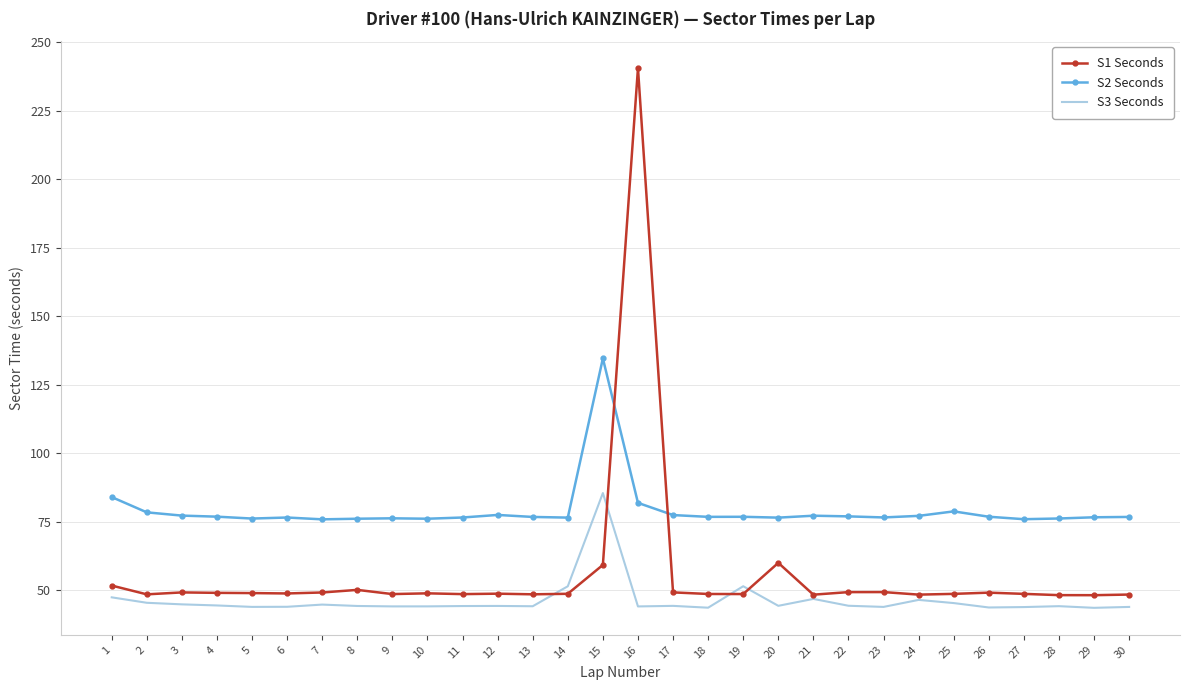

At 16, list the series in order from smallest to largest.

S3 Seconds, S2 Seconds, S1 Seconds